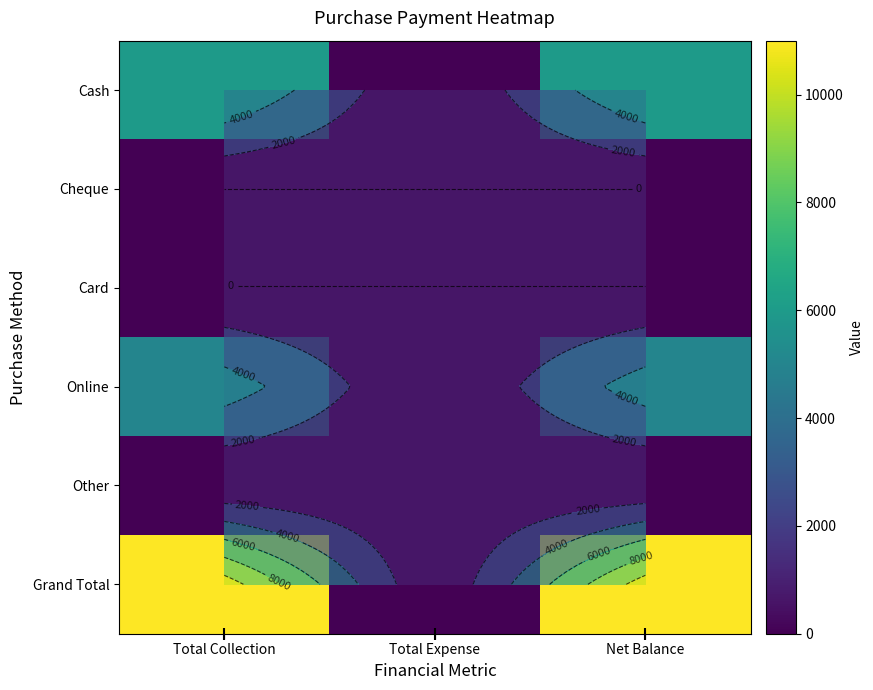

True or false: Online has a value of 5000 at Total Collection.

True